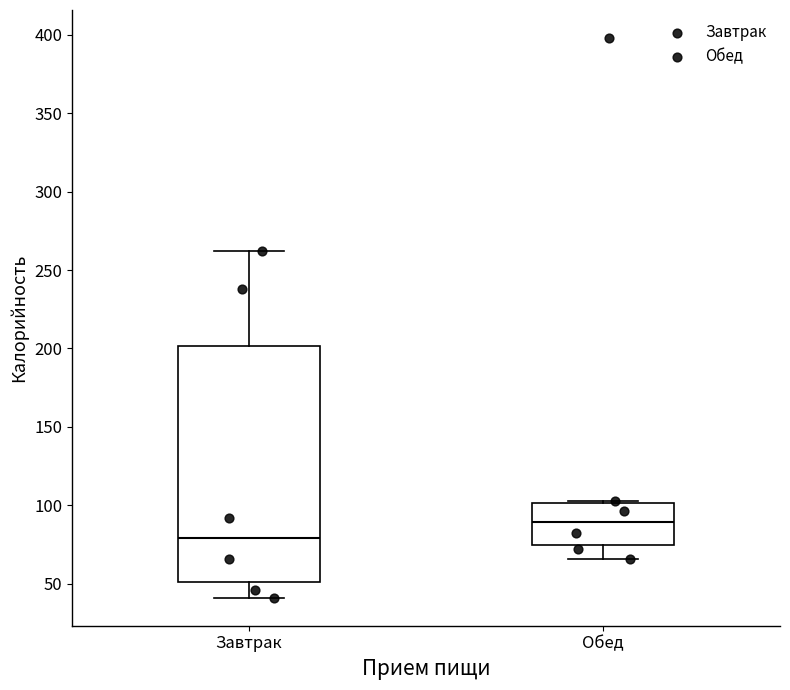

Reading left to right, transcribe this box plot: for each box, give where its median line is, the range the box spans, and where its two whiskers end, as read against the y-axis. The values are not printed on the chart, so give them approximately, as read against the axis.

Завтрак: median 80, box 50 to 200, whiskers 40 to 260
Обед: median 90, box 75 to 100, whiskers 65 to 105